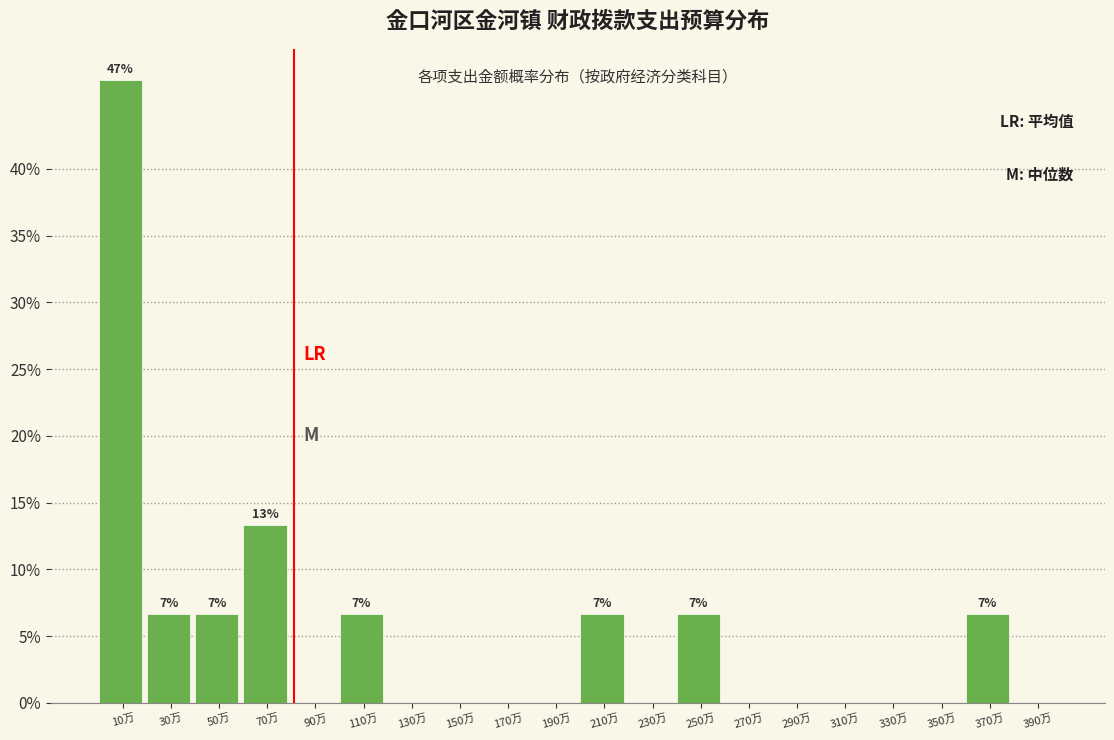

Reading left to right, what are all the values shown in this chart?

10万=46.7	30万=6.7	50万=6.7	70万=13.3	90万=0.0	110万=6.7	130万=0.0	150万=0.0	170万=0.0	190万=0.0	210万=6.7	230万=0.0	250万=6.7	270万=0.0	290万=0.0	310万=0.0	330万=0.0	350万=0.0	370万=6.7	390万=0.0